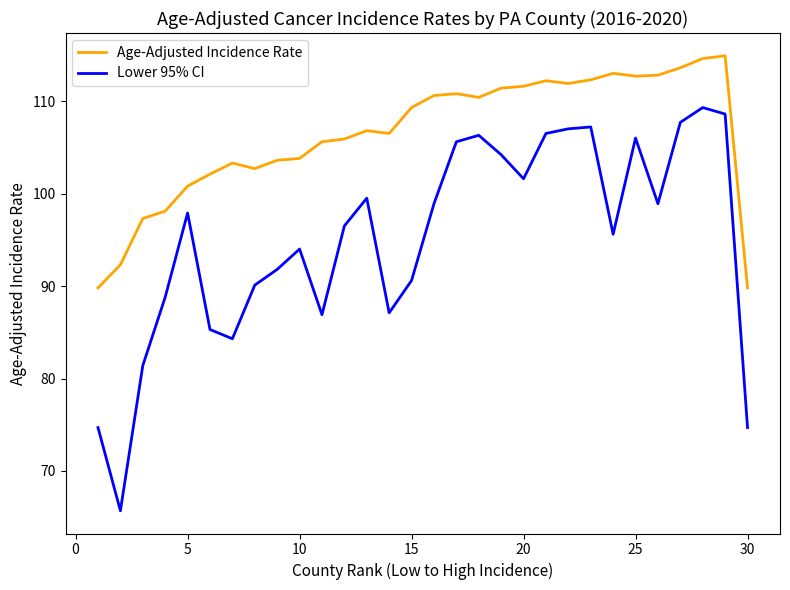

True or false: Lower 95% CI and Age-Adjusted Incidence Rate cross at least once.

False